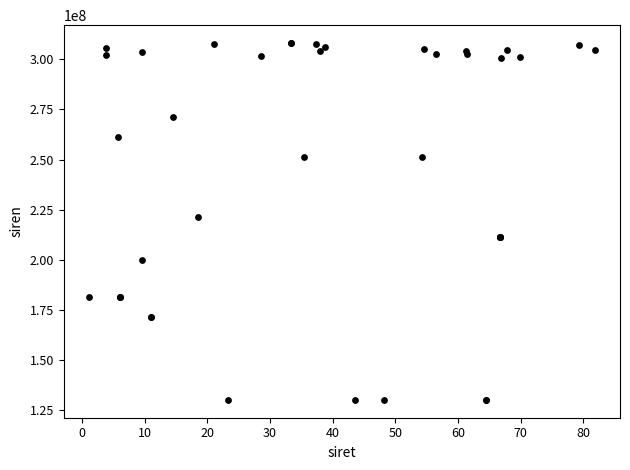

What Y value in the scatter plot is closest to 219089907?

221401185